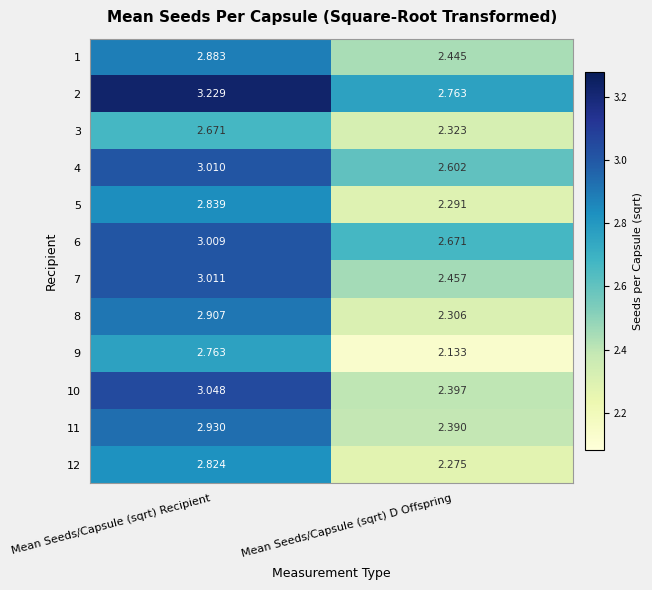

What is the total value across all series at Mean Seeds/Capsule (sqrt) D Offspring?

29.1